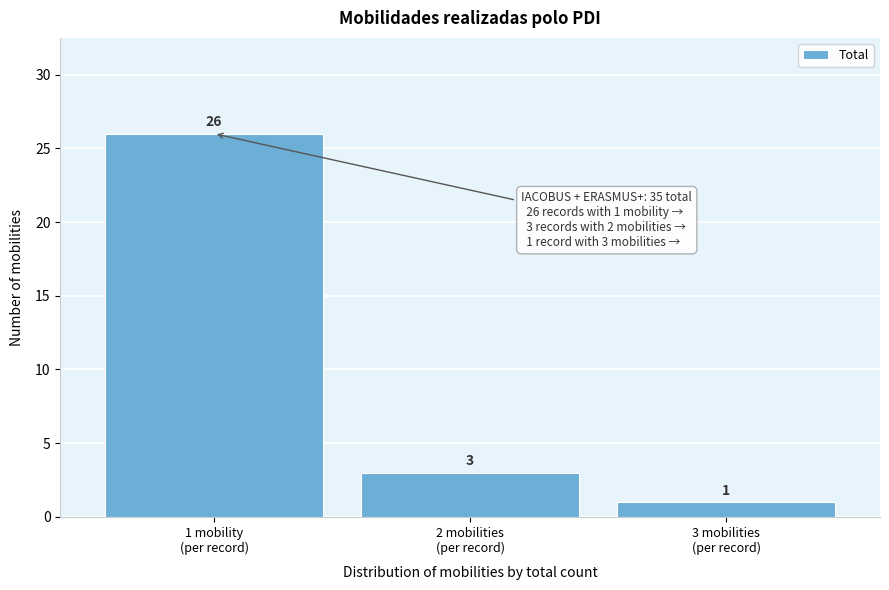

Reading right to left, extract all data points from this chart.

1	3	26